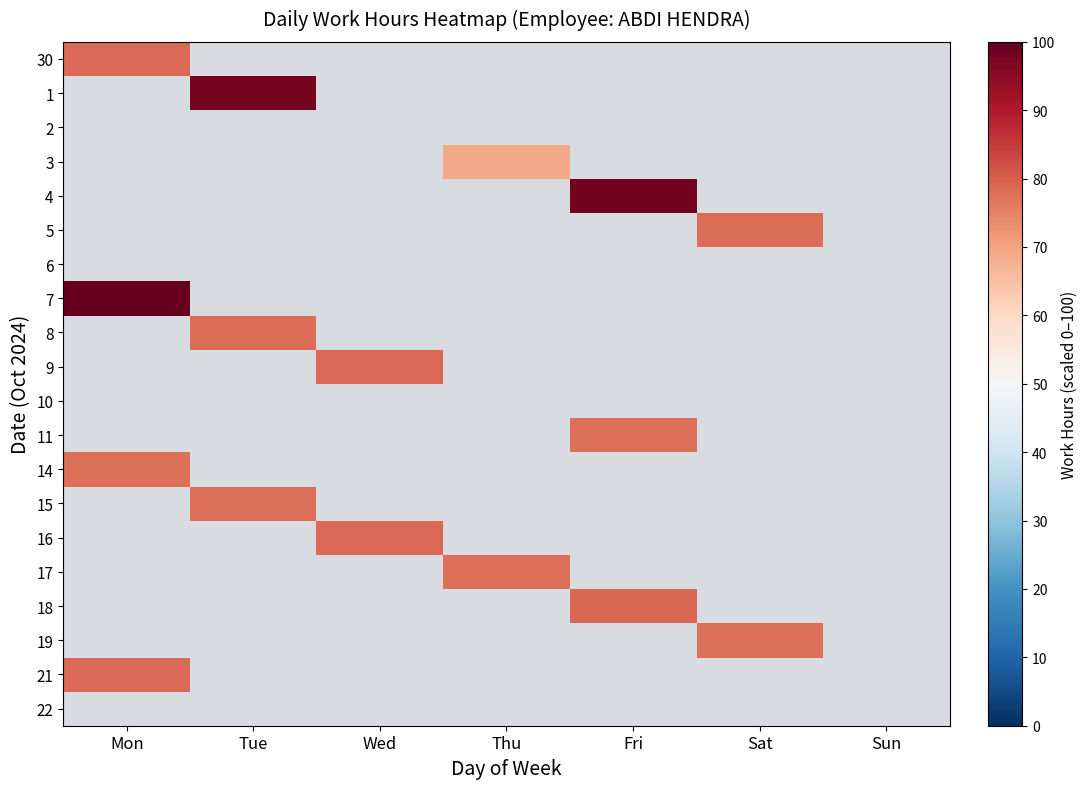

The value of 1 at Tue is 162.8. True or false?

False